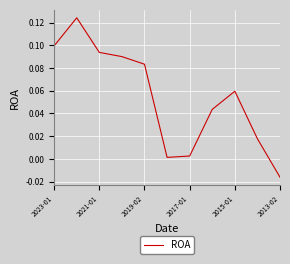

How many lines are shown in the chart?

1